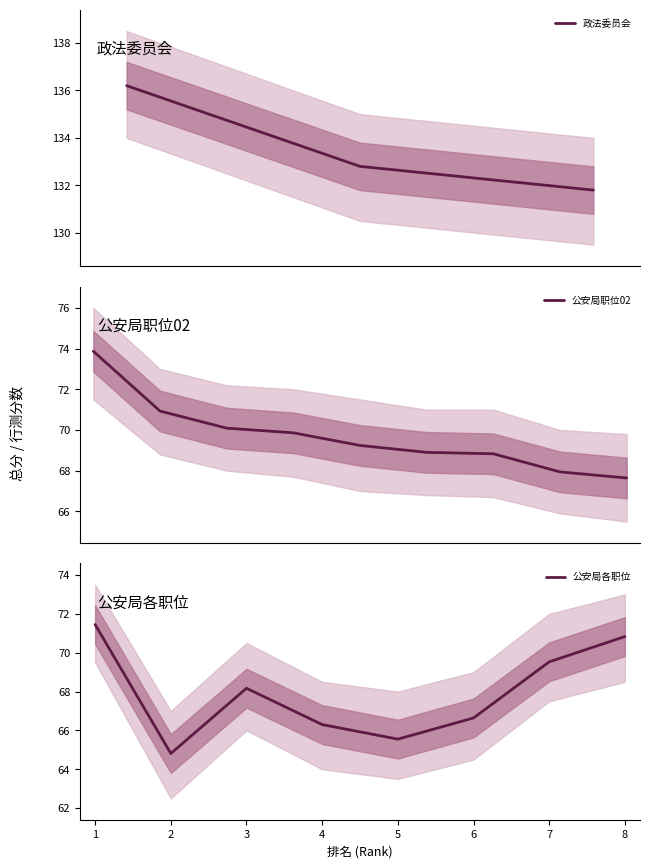

The 公安局各职位 series shows 70.8 at 8. True or false?

True